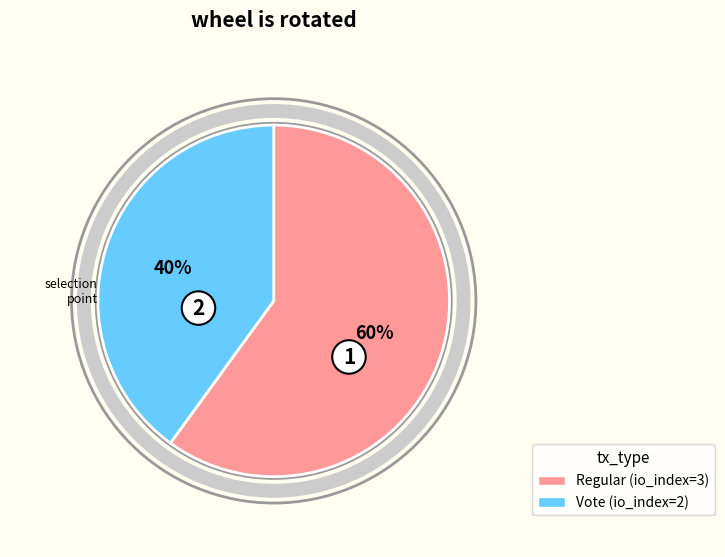

Count the number of slices in the pie.

2